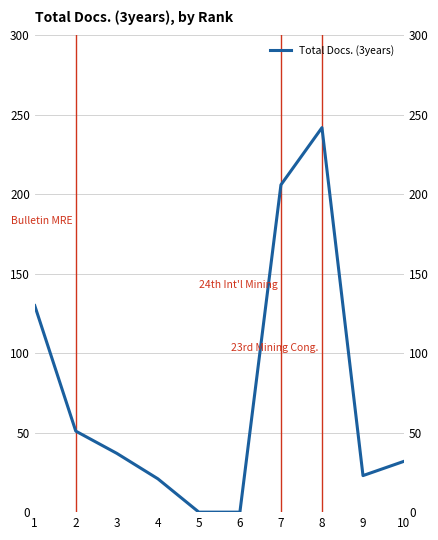

At which category does the data reach its first local peak?

8